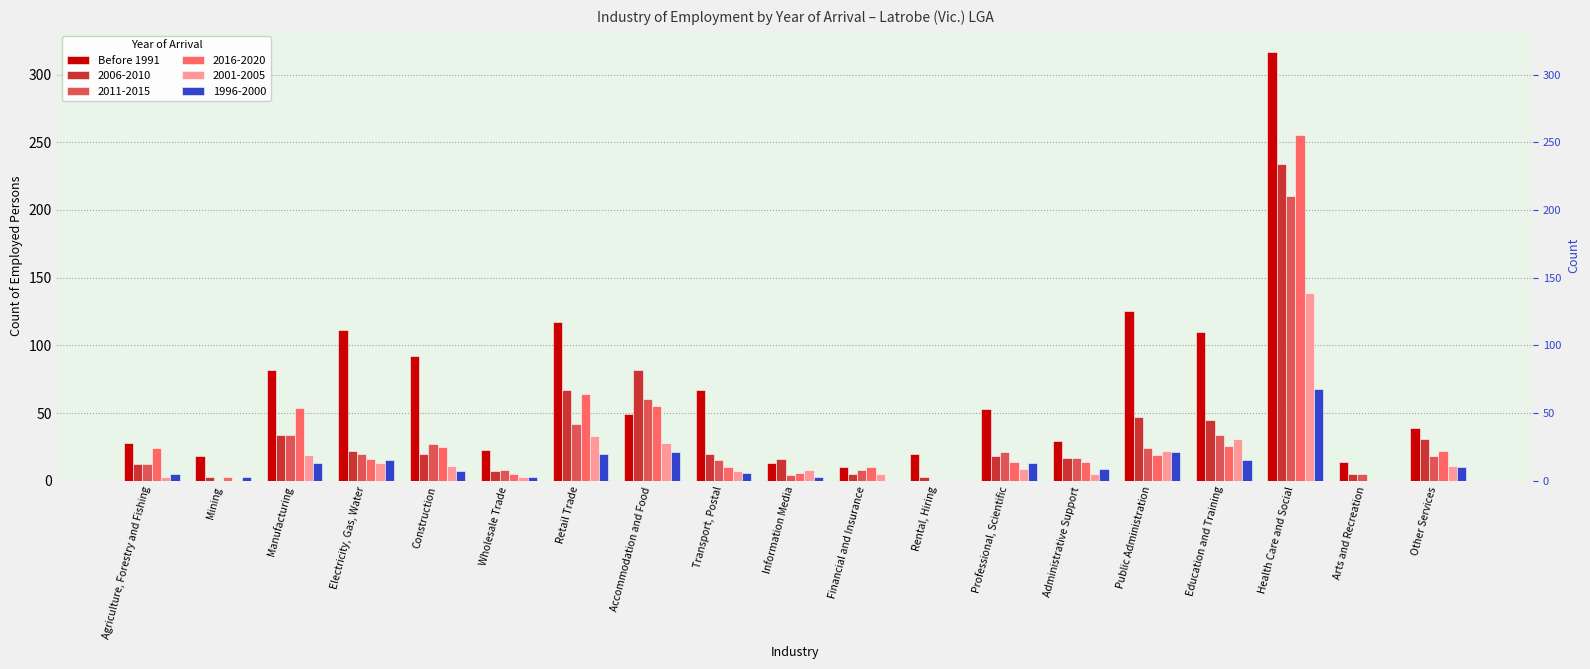

List the labels in order of value, largest first.

Health Care and Social, Public Administration, Retail Trade, Electricity, Gas, Water, Education and Training, Construction, Manufacturing, Transport, Postal, Professional, Scientific, Accommodation and Food, Other Services, Administrative Support, Agriculture, Forestry and Fishing, Wholesale Trade, Rental, Hiring, Mining, Arts and Recreation, Information Media, Financial and Insurance